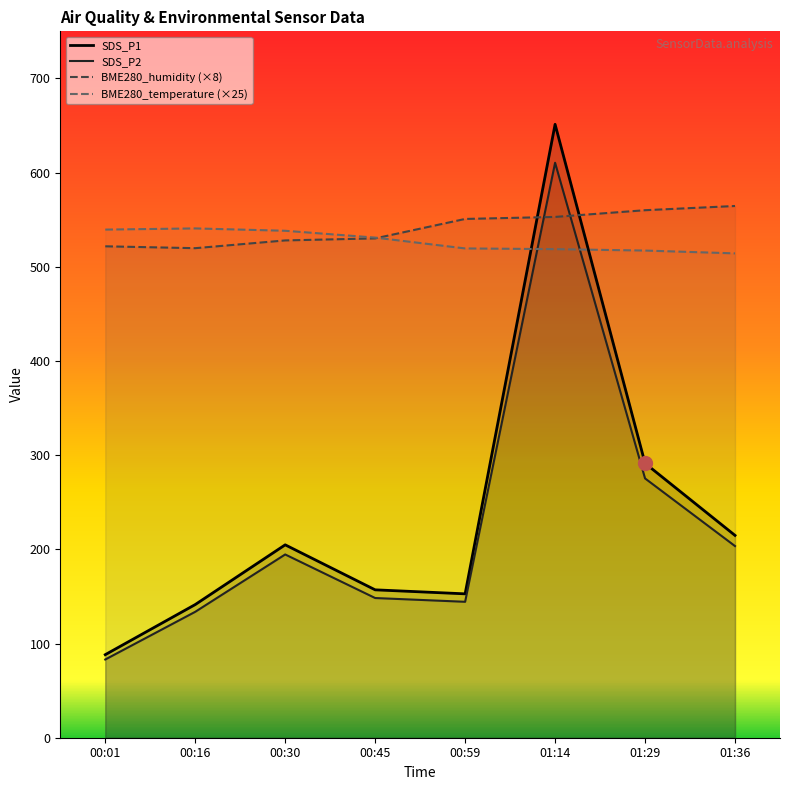

What is the label of the 2nd point from the right?

01:29